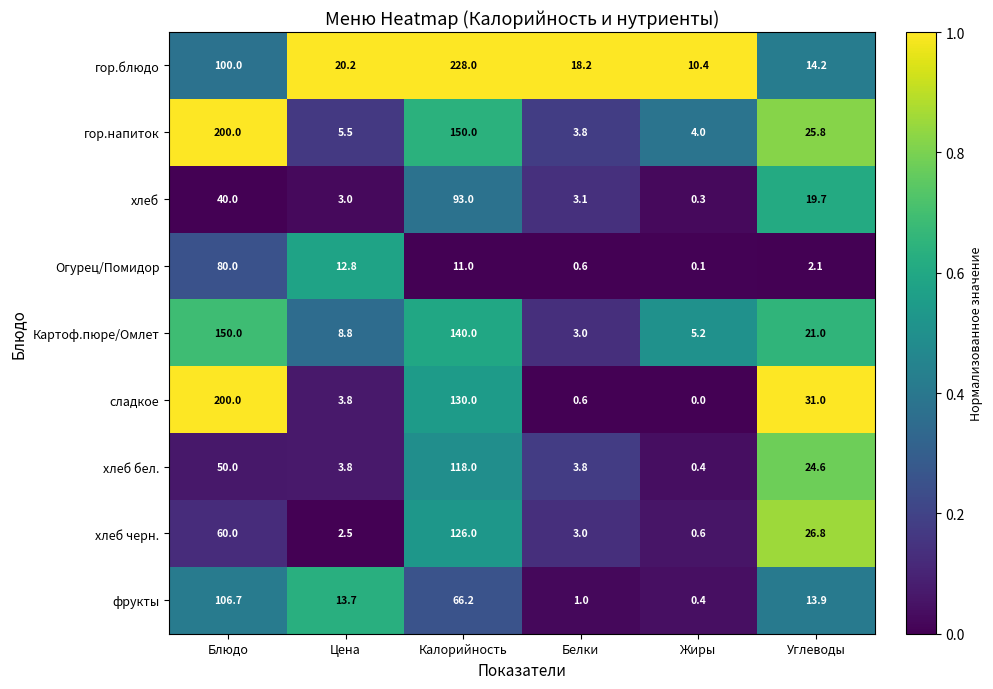

True or false: сладкое has a value of 130.0 at Калорийность.

True